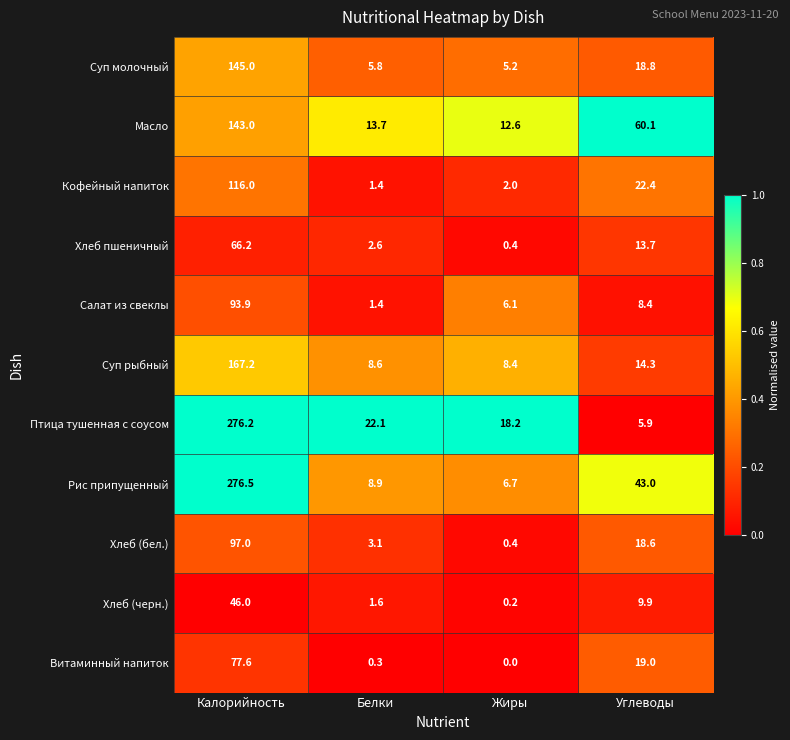

What is the difference between the Витаминный напиток values at Жиры and Калорийность?

77.6